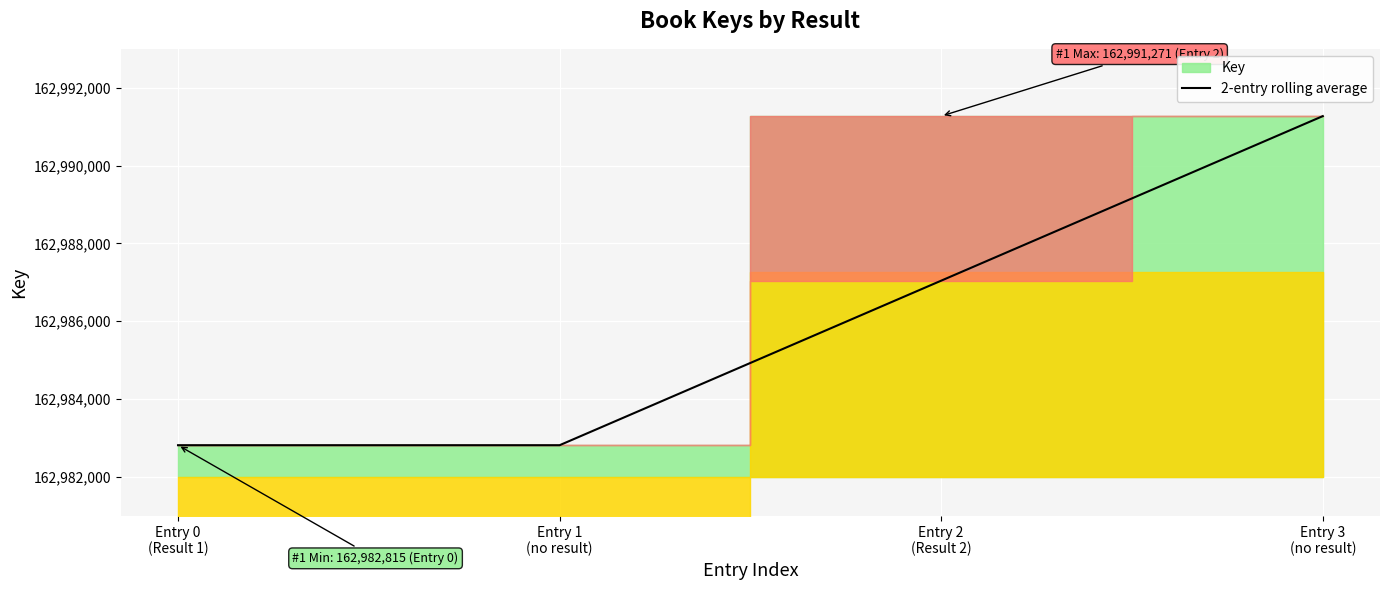

At which label is the value closest to 162987043?

Entry 2
(Result 2)